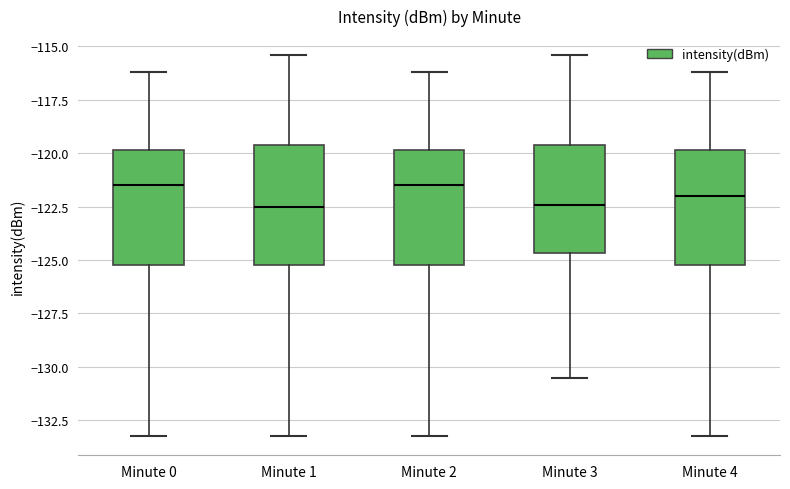

Reading left to right, transcribe this box plot: for each box, give where its median line is, the range the box spans, and where its two whiskers end, as read against the y-axis. The values are not printed on the chart, so give them approximately, as read against the axis.

Minute 0: median -121.5, box -125.0 to -120.0, whiskers -133.0 to -116.0
Minute 1: median -122.5, box -125.0 to -119.5, whiskers -133.0 to -115.5
Minute 2: median -121.5, box -125.0 to -120.0, whiskers -133.0 to -116.0
Minute 3: median -122.5, box -124.5 to -119.5, whiskers -130.5 to -115.5
Minute 4: median -122.0, box -125.0 to -120.0, whiskers -133.0 to -116.0